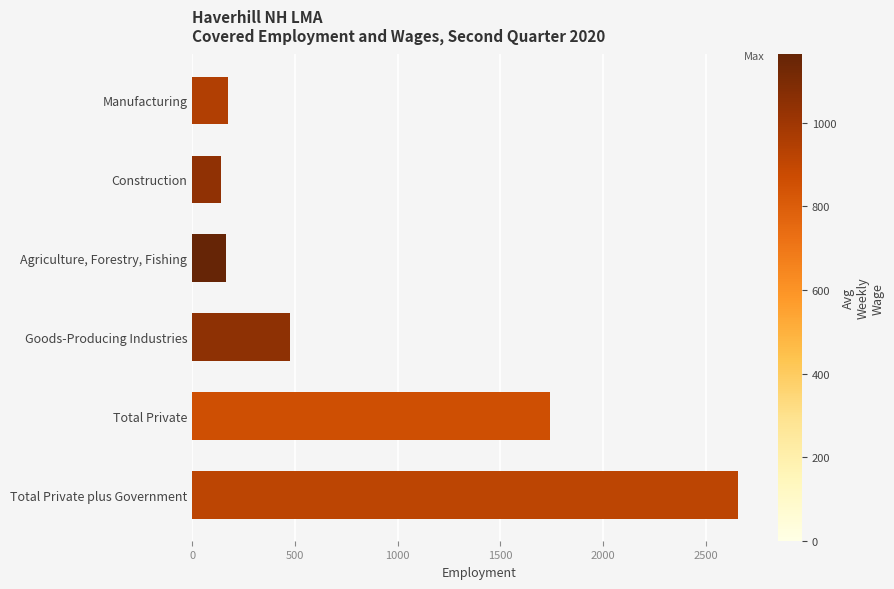

What is the greatest value displayed?

2656